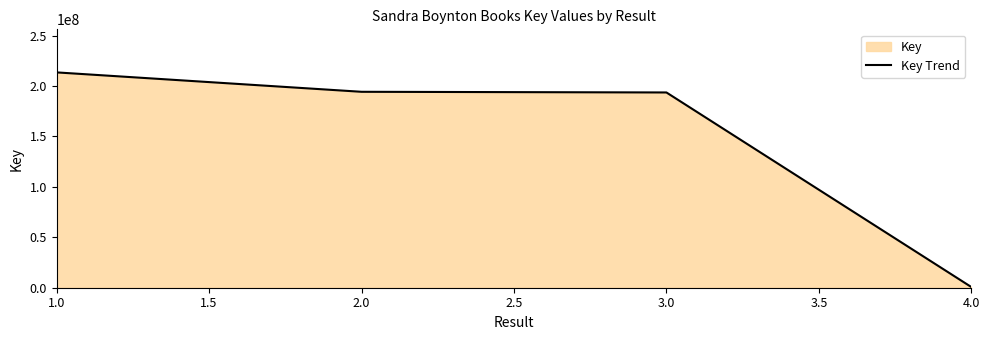

True or false: the data has more than 1 interior local peaks.

False